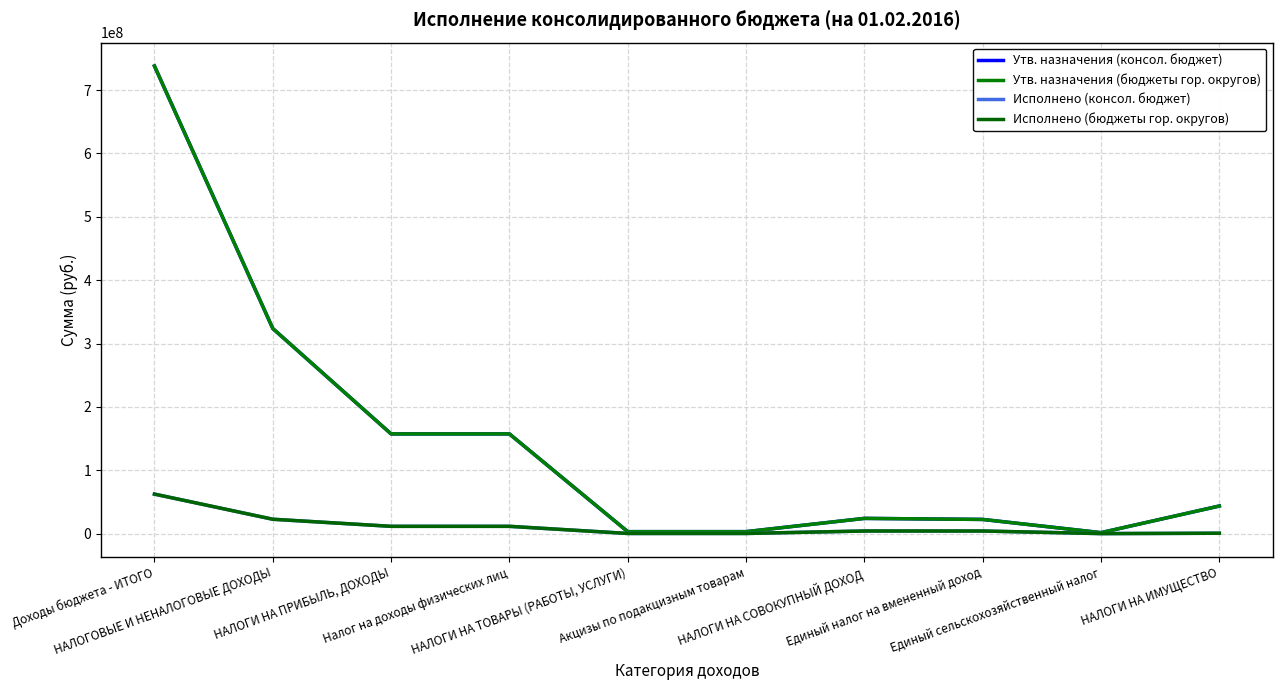

What is the difference between the maximum and minimum values in the Утв. назначения (бюджеты гор. округов) series?

736598100.0